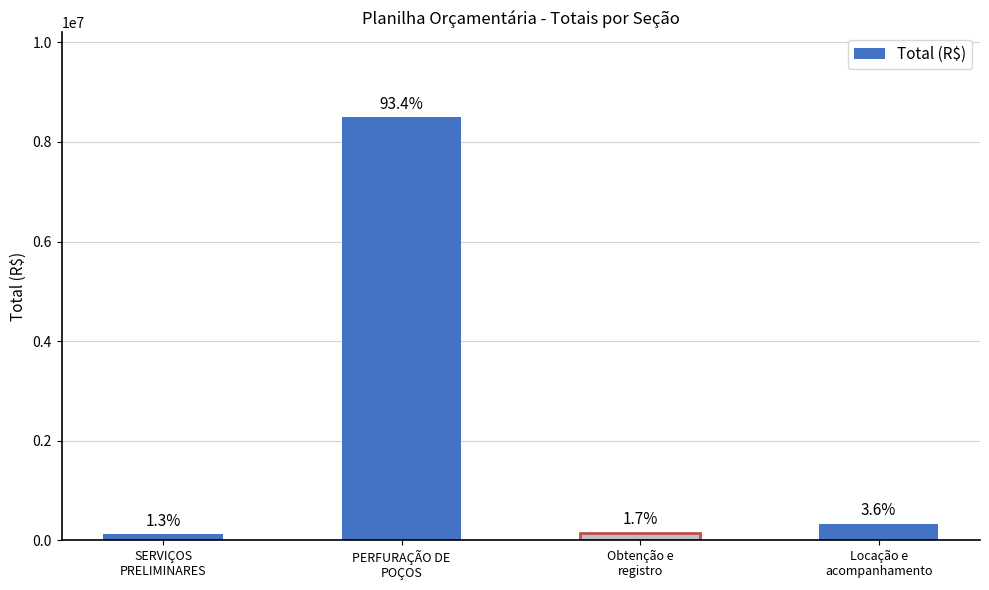

Does the chart contain any negative values?

No